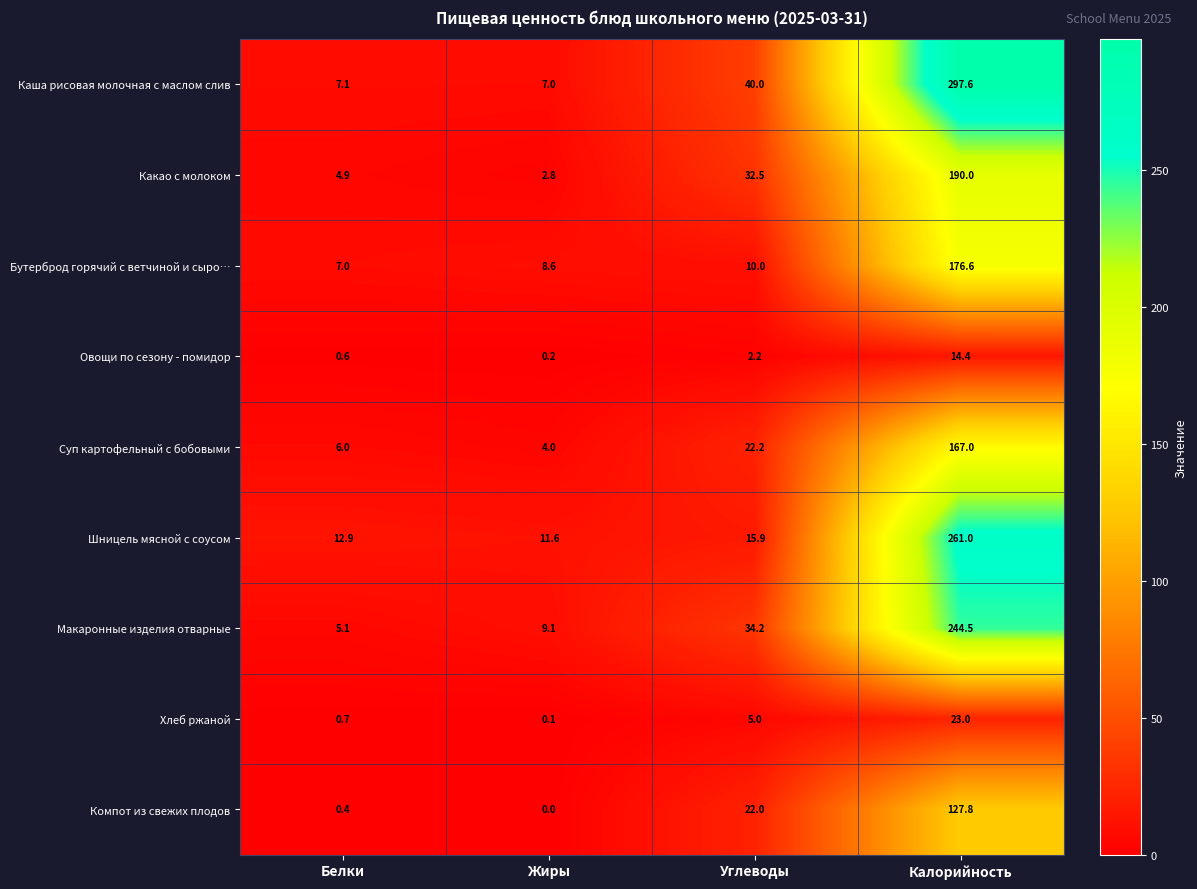

At which category does the chart reach its peak across all series?

Калорийность